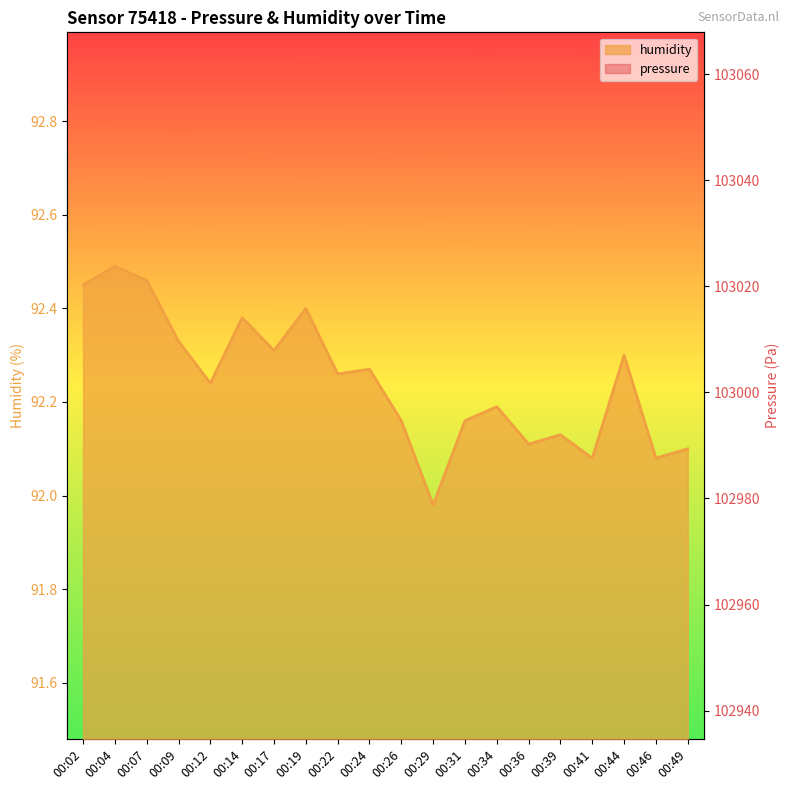

What are all the series names shown in the legend?

pressure, humidity